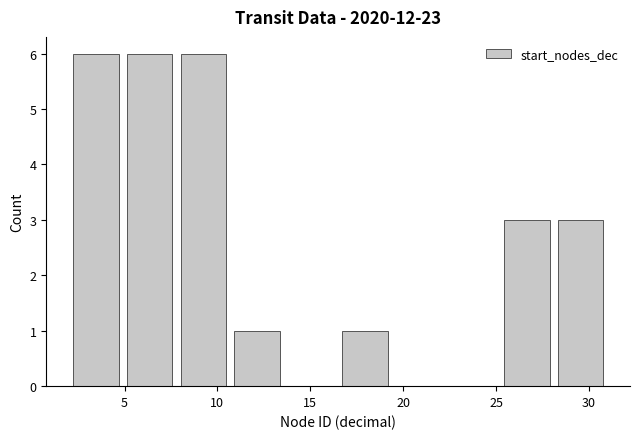

Reading left to right, transcribe this chart: for each bar, give the range it covers on the x-axis and its height. Neither the bar edges nor the heights are printed on the chart, so give them approximately, as read against the axes.

2.0 to 4.9: 6
4.9 to 7.8: 6
7.8 to 10.7: 6
10.7 to 13.6: 1
13.6 to 16.5: 0
16.5 to 19.4: 1
19.4 to 22.3: 0
22.3 to 25.2: 0
25.2 to 28.1: 3
28.1 to 31.0: 3